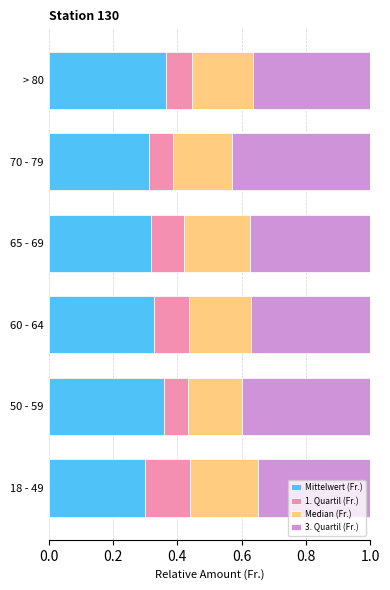

What is the total value across all series at 65 - 69?

1.0